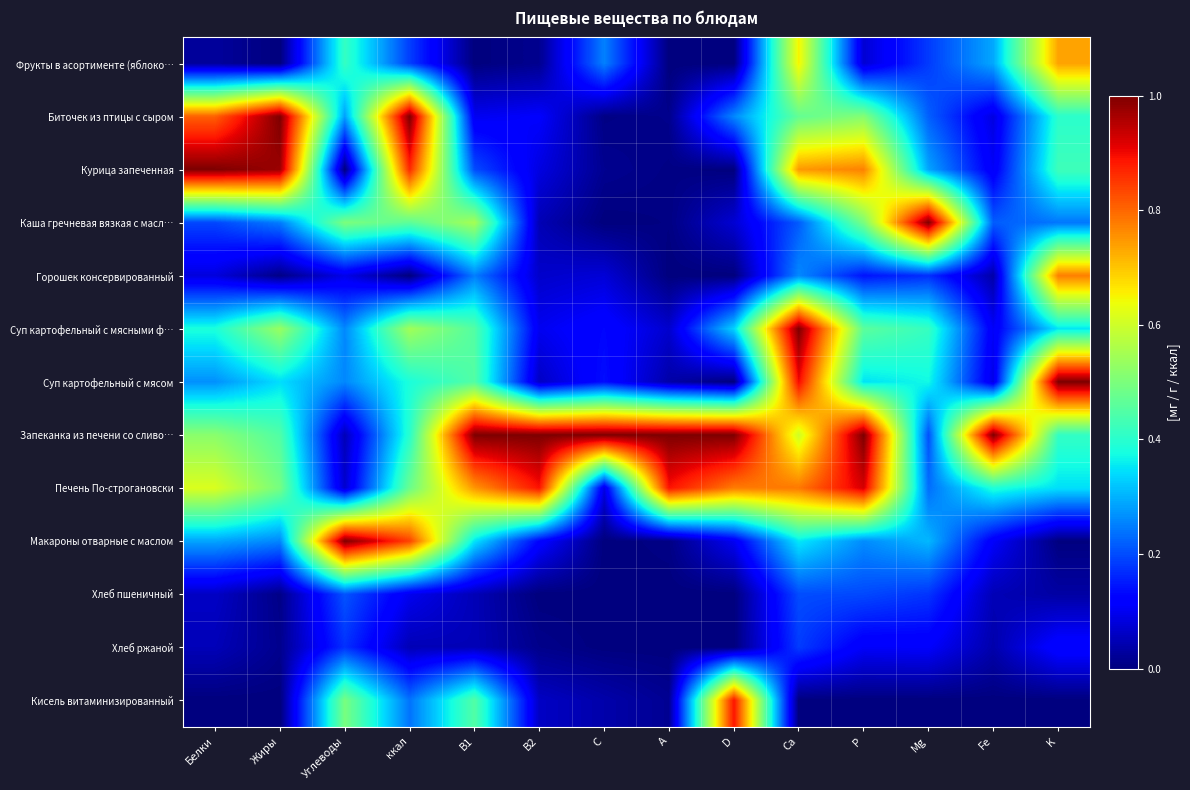

Reading left to right, extract all data points from this chart.

Фрукты в асортименте (яблоко…: Белки=0.0	Жиры=0.0	Углеводы=0.4	ккал=0.2	B1=0.0	B2=0.0	C=0.3	A=0.0	D=0.0	Ca=0.7	P=0.1	Mg=0.2	Fe=0.3	K=0.7
Биточек из птицы с сыром: Белки=0.8	Жиры=1.0	Углеводы=0.3	ккал=1.0	B1=0.1	B2=0.1	C=0.0	A=0.0	D=0.3	Ca=0.5	P=0.5	Mg=0.2	Fe=0.1	K=0.4
Курица запеченная: Белки=1.0	Жиры=1.0	Углеводы=0.0	ккал=0.9	B1=0.2	B2=0.1	C=0.0	A=0.0	D=0.0	Ca=0.7	P=0.8	Mg=0.3	Fe=0.1	K=0.4
Каша гречневая вязкая с масл…: Белки=0.2	Жиры=0.2	Углеводы=0.5	ккал=0.5	B1=0.6	B2=0.0	C=0.0	A=0.0	D=0.1	Ca=0.2	P=0.5	Mg=1.0	Fe=0.2	K=0.2
Горошек консервированный: Белки=0.1	Жиры=0.0	Углеводы=0.1	ккал=0.0	B1=0.2	B2=0.1	C=0.1	A=0.0	D=0.0	Ca=0.3	P=0.1	Mg=0.2	Fe=0.0	K=0.8
Суп картофельный с мясными ф…: Белки=0.4	Жиры=0.5	Углеводы=0.3	ккал=0.5	B1=0.5	B2=0.1	C=0.1	A=0.1	D=0.3	Ca=1.0	P=0.5	Mg=0.4	Fe=0.1	K=0.4
Суп картофельный с мясом: Белки=0.3	Жиры=0.3	Углеводы=0.3	ккал=0.4	B1=0.5	B2=0.1	C=0.1	A=0.0	D=0.0	Ca=0.9	P=0.3	Mg=0.4	Fe=0.1	K=1.0
Запеканка из печени со сливо…: Белки=0.5	Жиры=0.4	Углеводы=0.0	ккал=0.4	B1=1.0	B2=1.0	C=1.0	A=1.0	D=1.0	Ca=0.6	P=1.0	Mg=0.2	Fe=1.0	K=0.4
Печень По-строгановски: Белки=0.6	Жиры=0.5	Углеводы=0.1	ккал=0.5	B1=0.8	B2=0.9	C=0.1	A=0.9	D=0.8	Ca=0.8	P=0.9	Mg=0.2	Fe=0.4	K=0.3
Макароны отварные с маслом: Белки=0.3	Жиры=0.3	Углеводы=1.0	ккал=0.8	B1=0.4	B2=0.1	C=0.0	A=0.0	D=0.1	Ca=0.4	P=0.3	Mg=0.3	Fe=0.1	K=0.0
Хлеб пшеничный: Белки=0.1	Жиры=0.0	Углеводы=0.2	ккал=0.1	B1=0.1	B2=0.0	C=0.0	A=0.0	D=0.0	Ca=0.2	P=0.2	Mg=0.2	Fe=0.0	K=0.0
Хлеб ржаной: Белки=0.1	Жиры=0.0	Углеводы=0.2	ккал=0.0	B1=0.1	B2=0.0	C=0.0	A=0.0	D=0.0	Ca=0.2	P=0.1	Mg=0.1	Fe=0.0	K=0.1
Кисель витаминизированный: Белки=0.0	Жиры=0.0	Углеводы=0.5	ккал=0.2	B1=0.5	B2=0.1	C=0.0	A=0.0	D=0.9	Ca=0.0	P=0.0	Mg=0.0	Fe=0.0	K=0.0